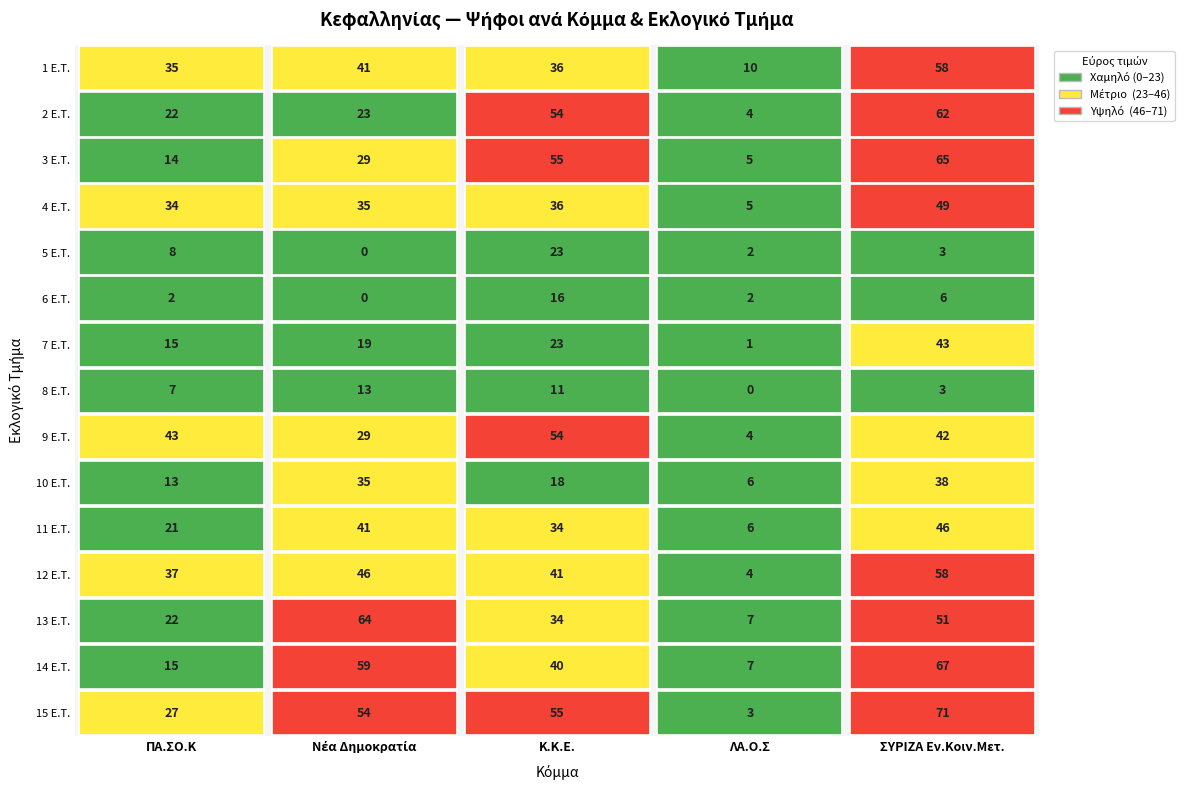

What is the sum of the r14 values at ΠΑ.ΣΟ.Κ and Νέα Δημοκρατία?

81